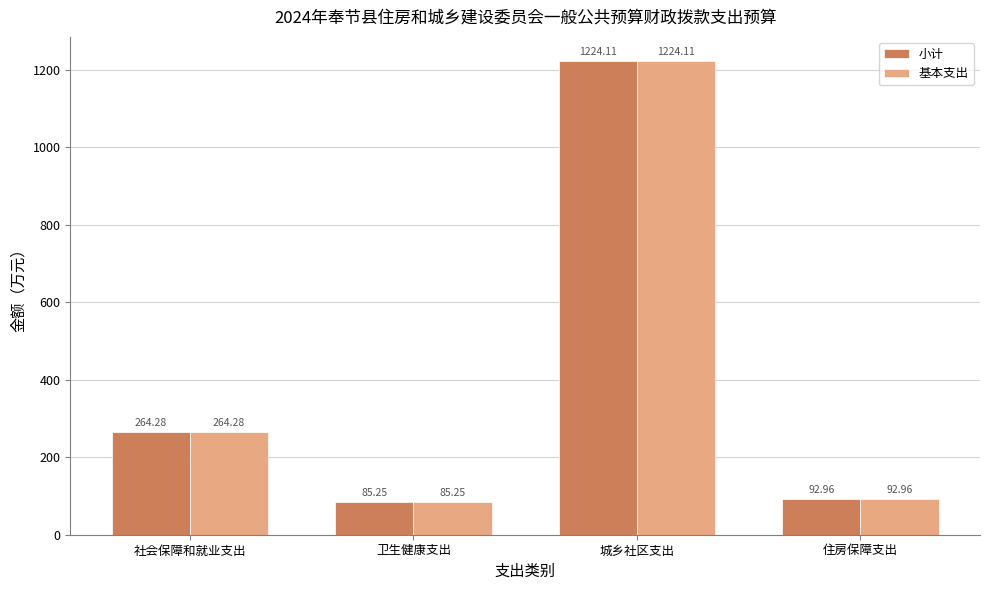

What position from the left is 卫生健康支出?

2